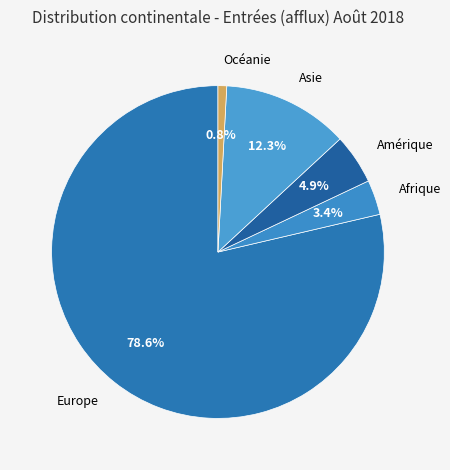

Does any single category account for the majority?

Yes